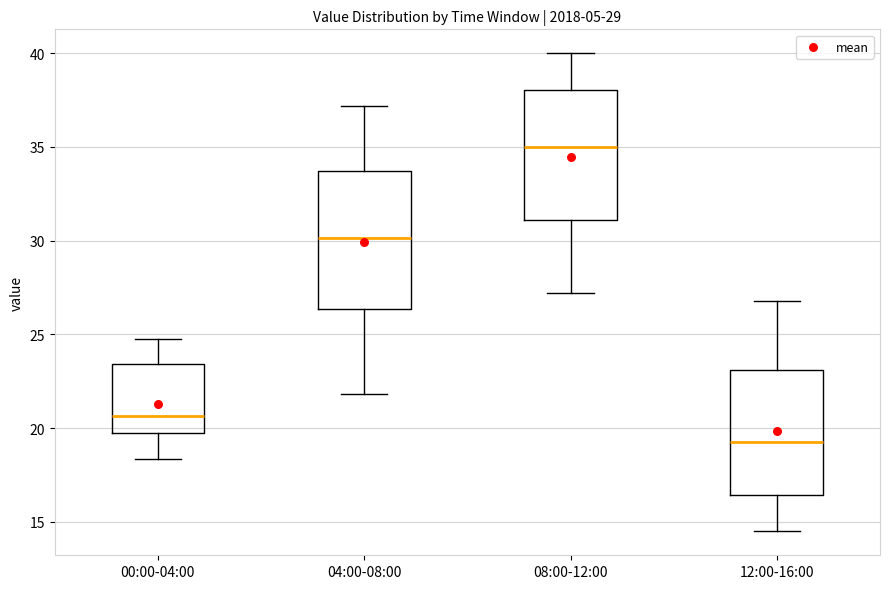

Reading left to right, transcribe this box plot: for each box, give where its median line is, the range the box spans, and where its two whiskers end, as read against the y-axis. The values are not printed on the chart, so give them approximately, as read against the axis.

00:00-04:00: median 20.5, box 20.0 to 23.5, whiskers 18.5 to 25.0
04:00-08:00: median 30.0, box 26.5 to 33.5, whiskers 22.0 to 37.0
08:00-12:00: median 35.0, box 31.0 to 38.0, whiskers 27.0 to 40.0
12:00-16:00: median 19.5, box 16.5 to 23.0, whiskers 14.5 to 27.0